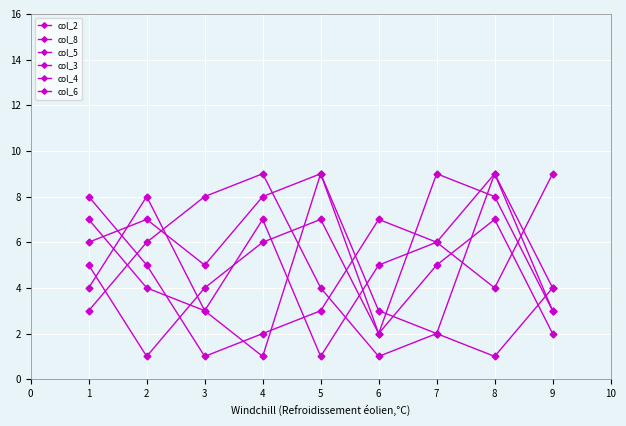

Is this an area chart (filled region under the line)?

No